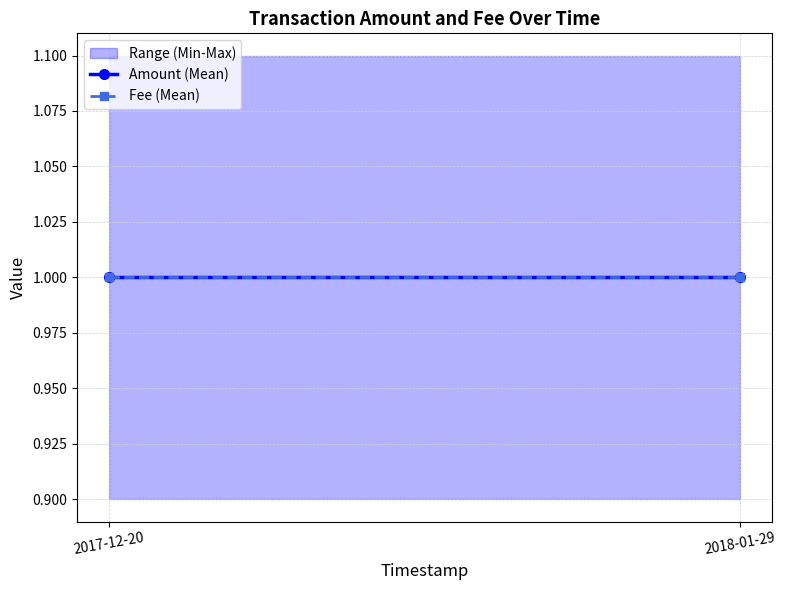

Between 2017-12-20 14:24:48 and 2017-12-20 14:24:48, which is larger?

2017-12-20 14:24:48